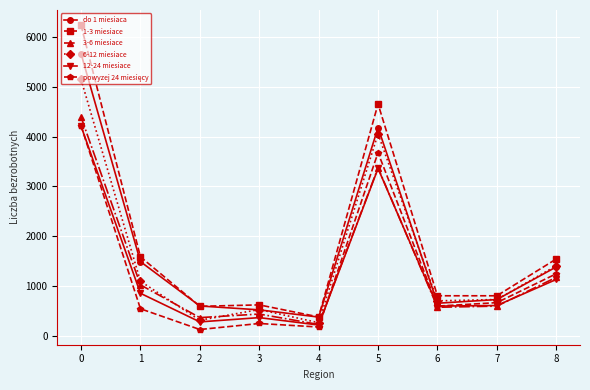

What is the greatest value displayed?

6239